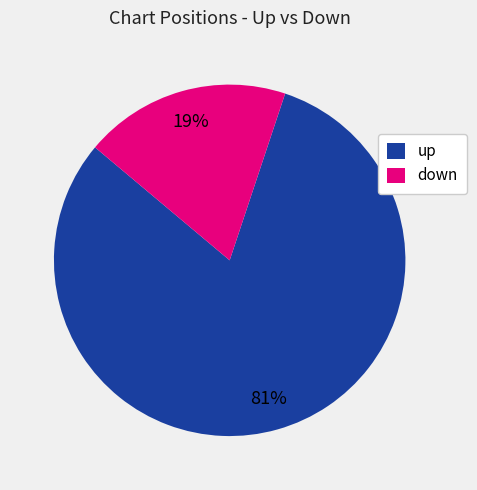

Which category has the biggest portion of the pie?

up